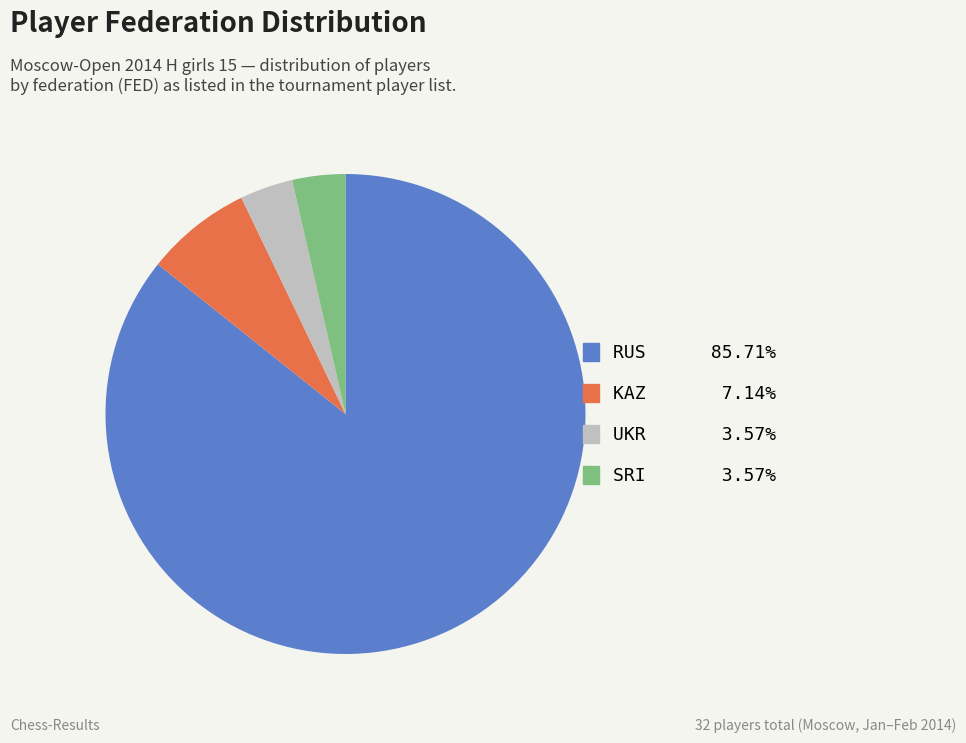

What is the largest slice in the pie chart?

RUS